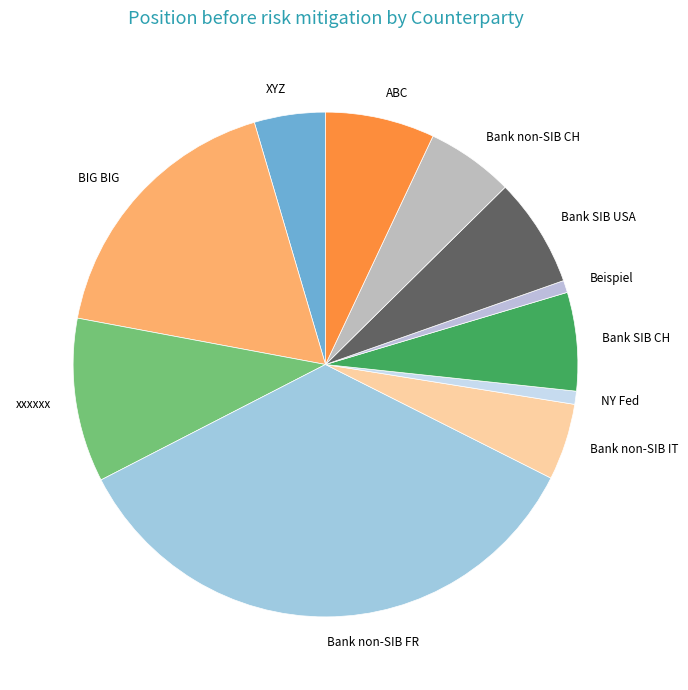

True or false: Bank non-SIB FR accounts for 35% of the total.

True